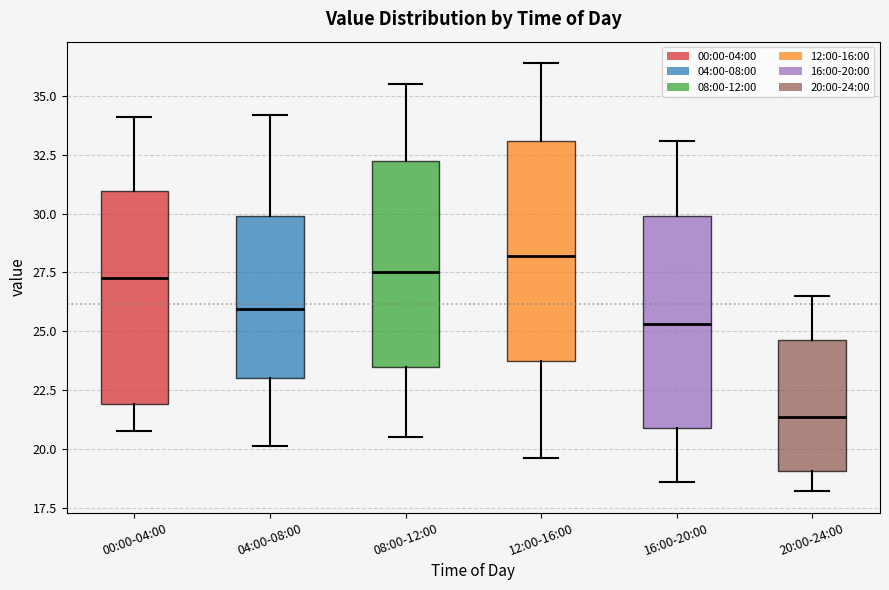

Reading left to right, read every box against the y-axis: the position of its median line, the range the box covers, and the ends of its whiskers. The values are not printed on the chart, so give them approximately, as read against the axis.

00:00-04:00: median 27.5, box 22.0 to 31.0, whiskers 21.0 to 34.0
04:00-08:00: median 26.0, box 23.0 to 30.0, whiskers 20.0 to 34.0
08:00-12:00: median 27.5, box 23.5 to 32.5, whiskers 20.5 to 35.5
12:00-16:00: median 28.0, box 23.5 to 33.0, whiskers 19.5 to 36.5
16:00-20:00: median 25.5, box 21.0 to 30.0, whiskers 18.5 to 33.0
20:00-24:00: median 21.5, box 19.0 to 24.5, whiskers 18.0 to 26.5